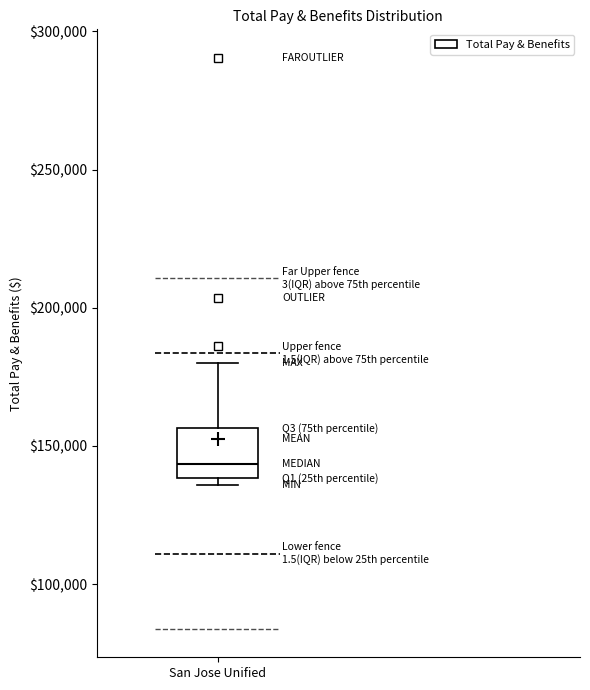

Transcribe this box plot: give where the median line is, the range the box spans, and where the two whiskers end, as read against the y-axis. The values are not printed on the chart, so give them approximately, as read against the axis.

median 145000, box 140000 to 155000, whiskers 135000 to 180000